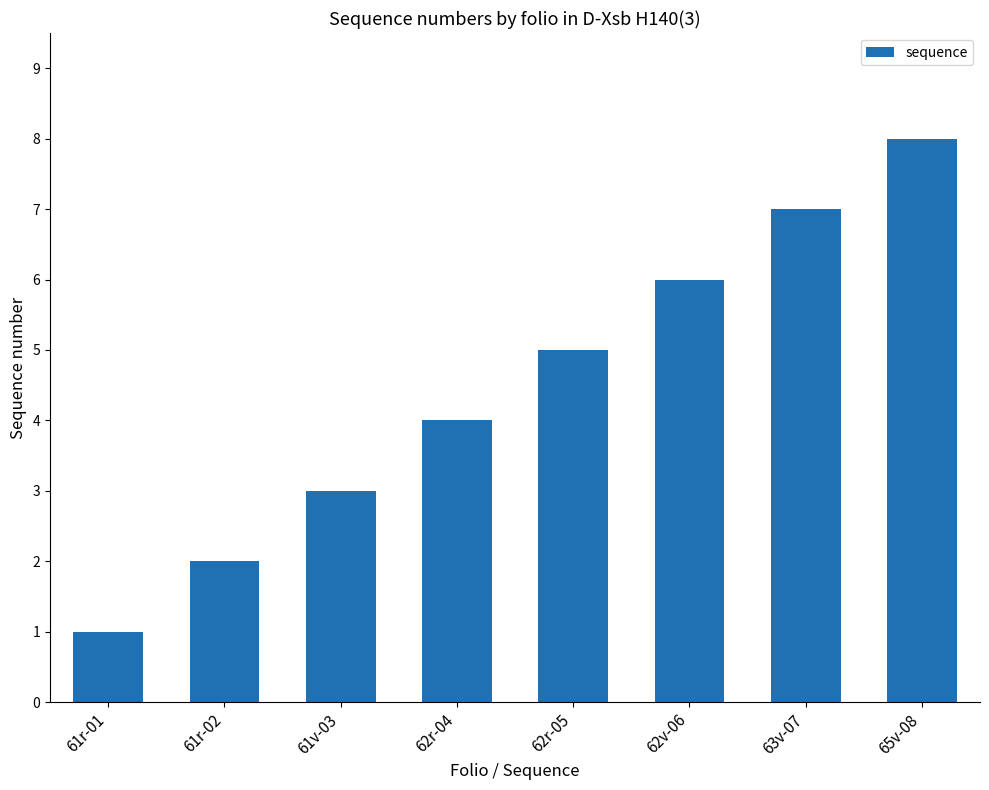

The value at 61v-03 is 3. True or false?

True